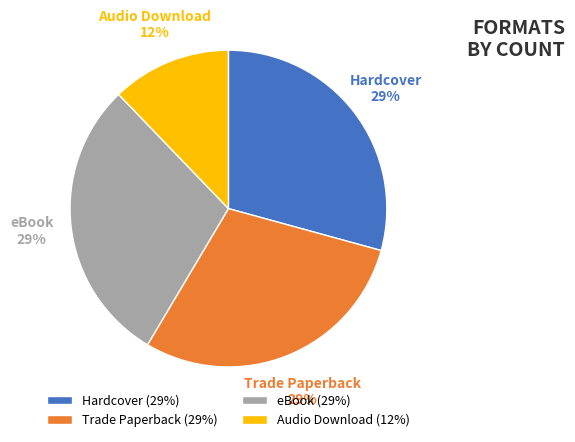

Which slice is the smallest?

Audio Download